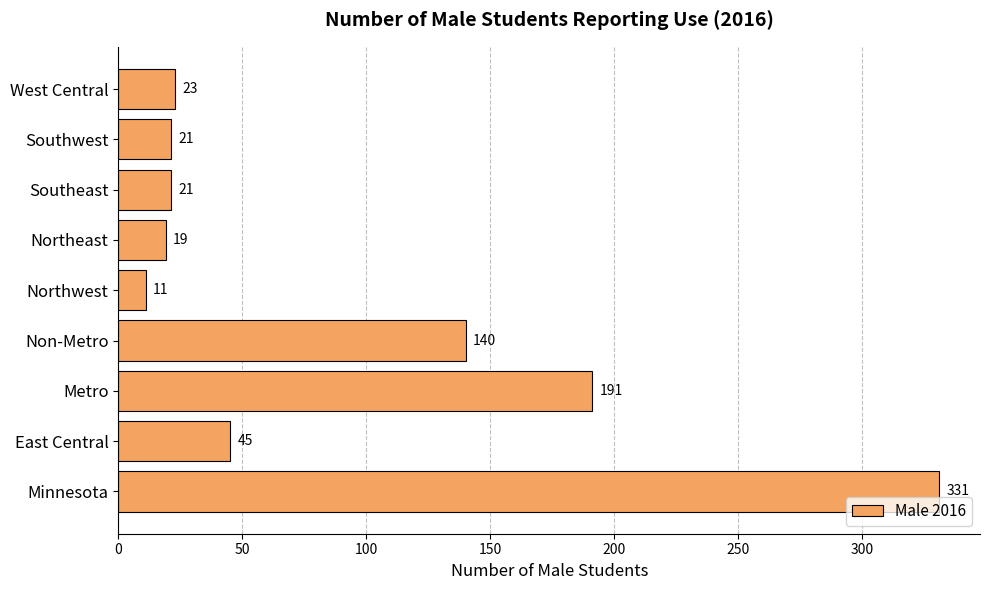

Reading bottom to top, list all the values displayed in this chart.

331	45	191	140	11	19	21	21	23